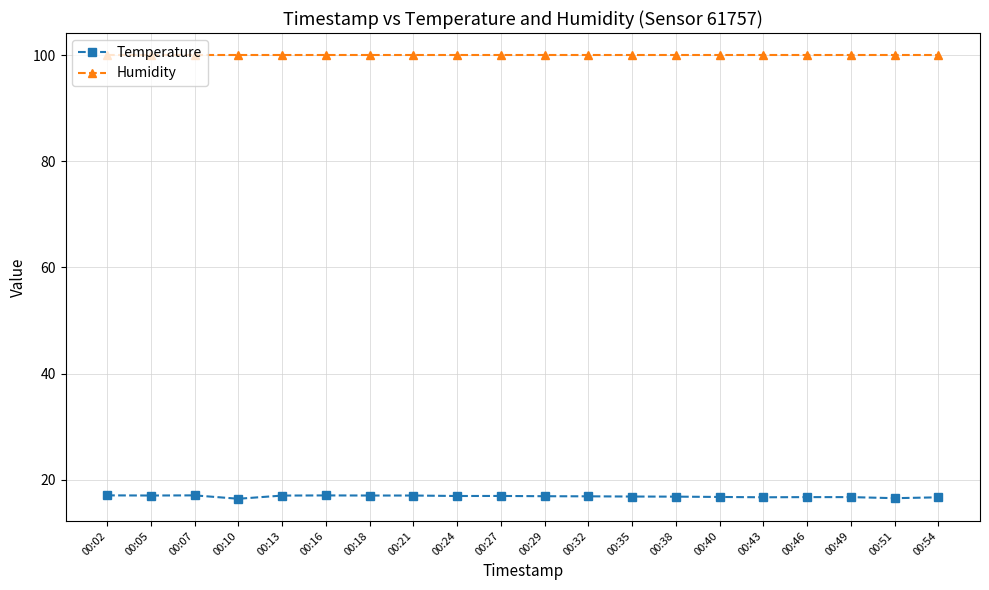

True or false: Humidity and Temperature intersect in this chart.

False